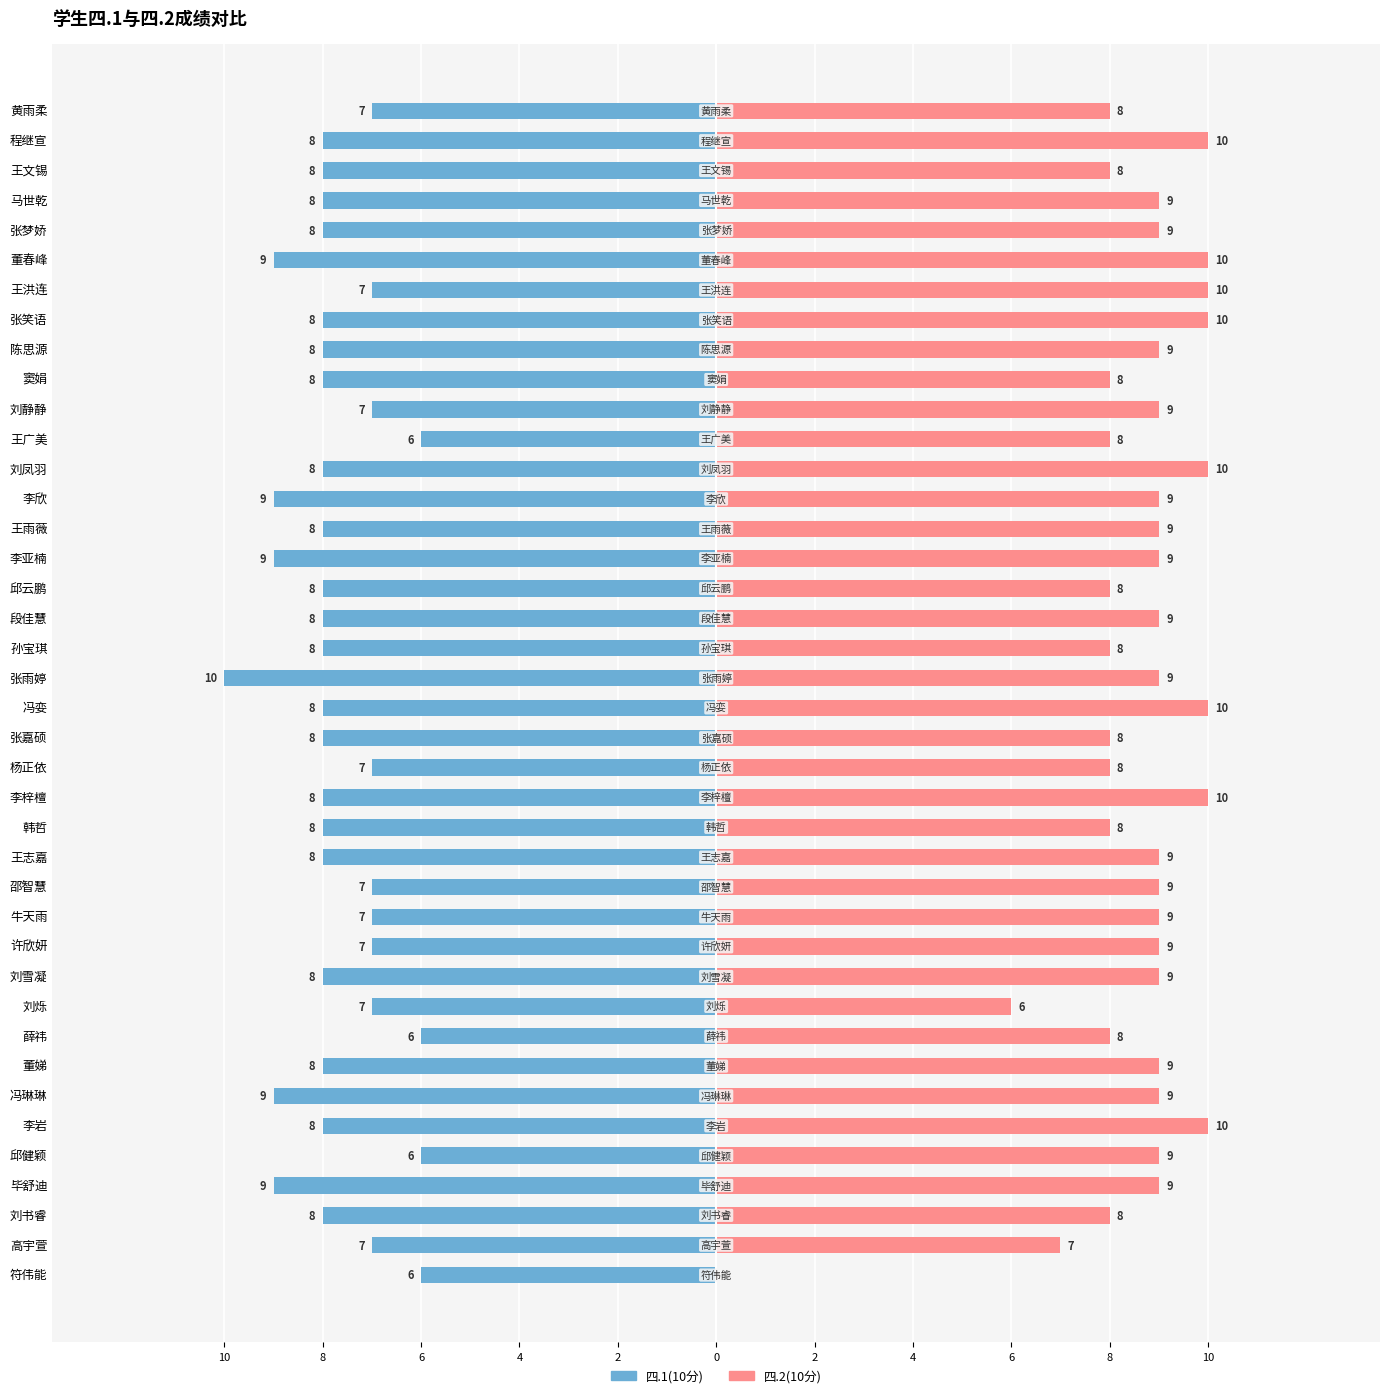

Reading left to right, what are all the values shown in this chart?

四.1(10分): -6	-7	-8	-9	-6	-8	-9	-8	-6	-7	-8	-7	-7	-7	-8	-8	-8	-7	-8	-8	-10	-8	-8	-8	-9	-8	-9	-8	-6	-7	-8	-8	-8	-7	-9	-8	-8	-8	-8	-7
四.2(10分): 0	7	8	9	9	10	9	9	8	6	9	9	9	9	9	8	10	8	8	10	9	8	9	8	9	9	9	10	8	9	8	9	10	10	10	9	9	8	10	8